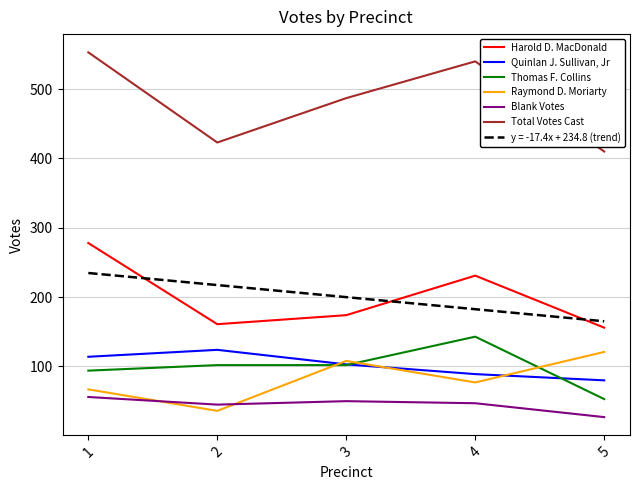

List the labels in order of Total Votes Cast value, smallest first.

5, 2, 3, 4, 1